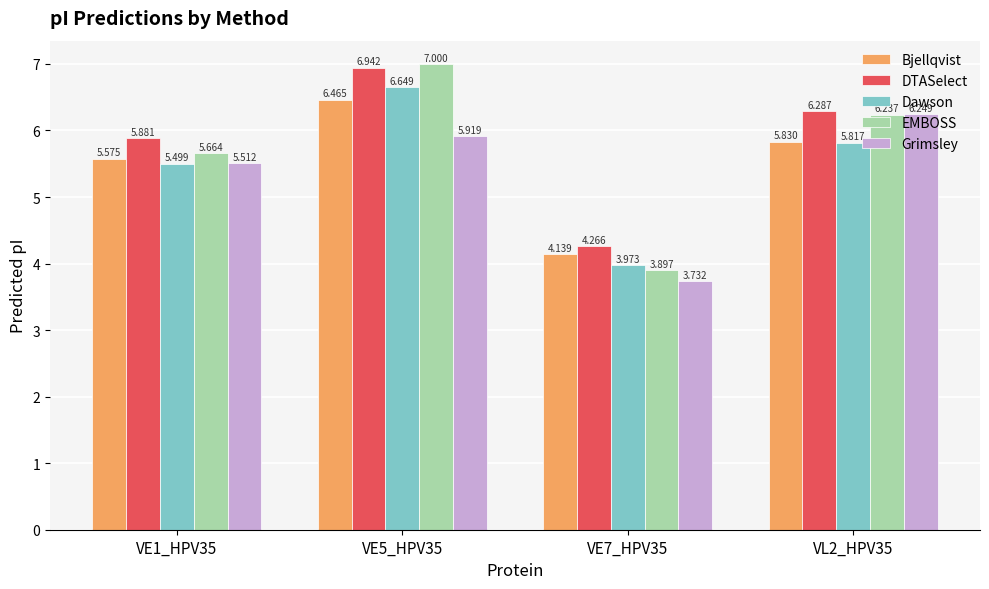

Rank the series by their maximum value, from lowest to highest.

Grimsley, Bjellqvist, Dawson, DTASelect, EMBOSS